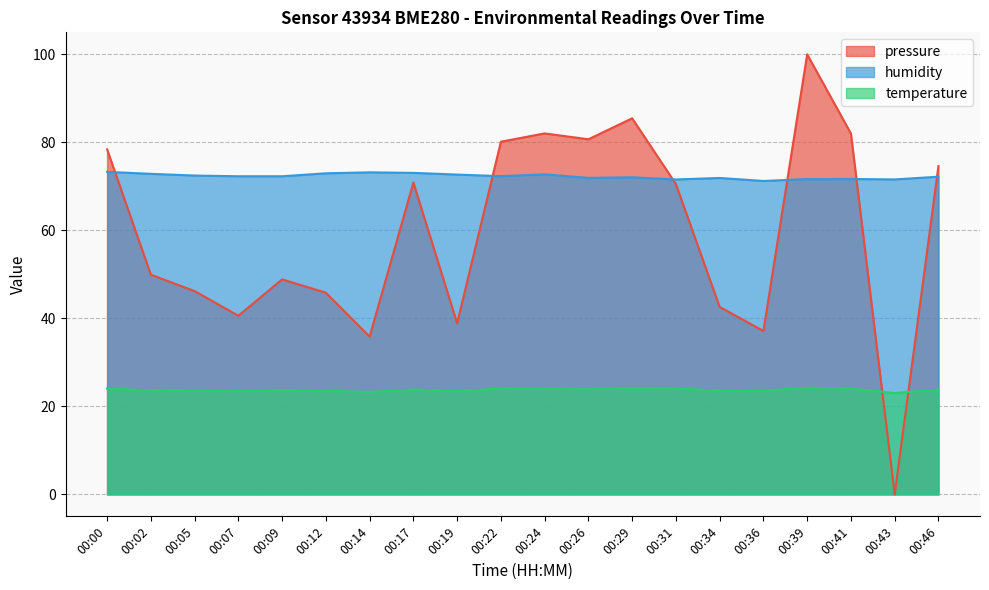

In humidity, how many points are higher than both neighbors (excluding endpoints)?

5